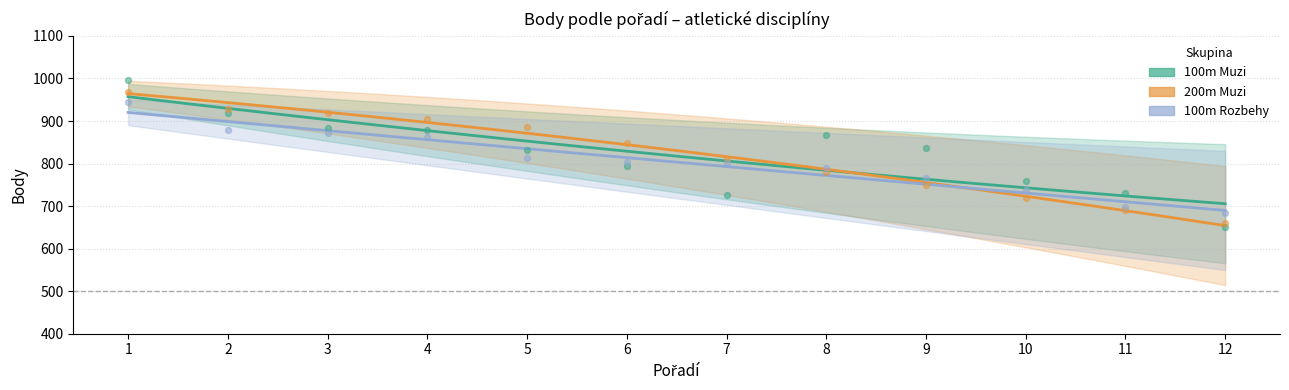

Which series has the largest total across all categories?

100m Muzi